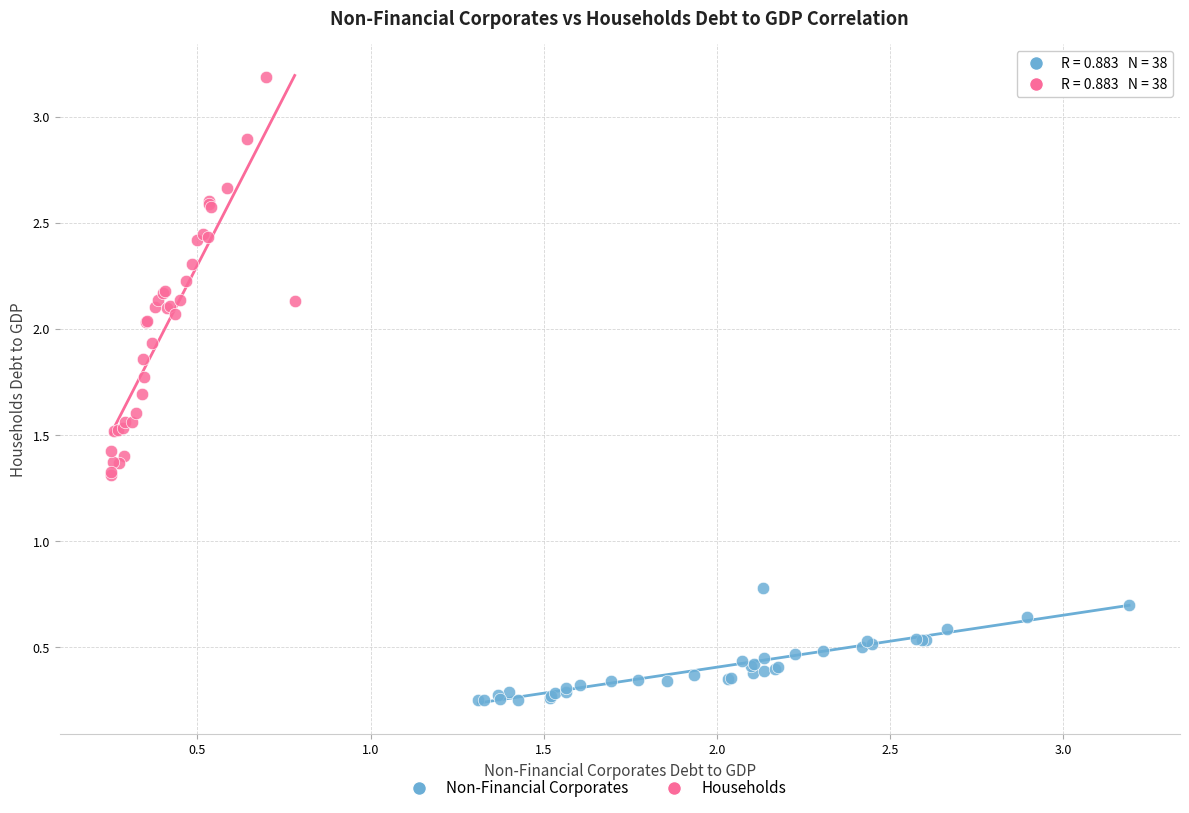

Which series contains the highest Y value?

Households